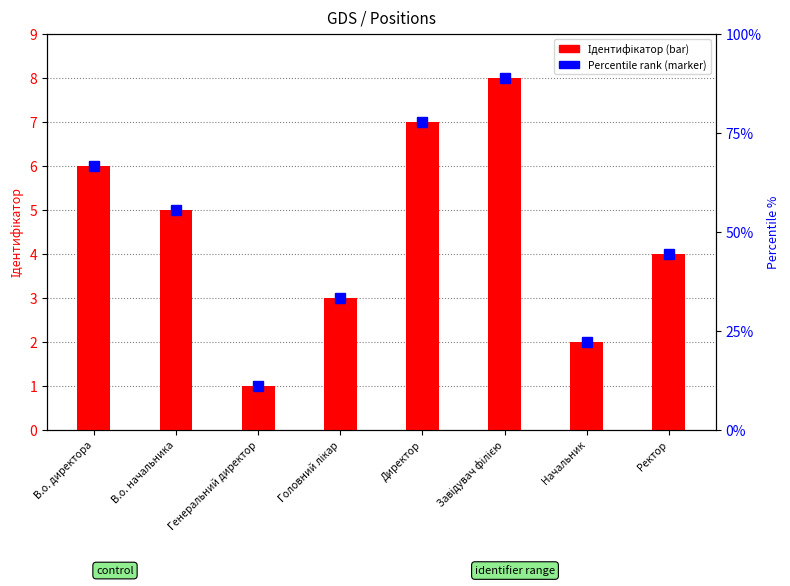

Reading left to right, what are all the values shown in this chart?

6	5	1	3	7	8	2	4